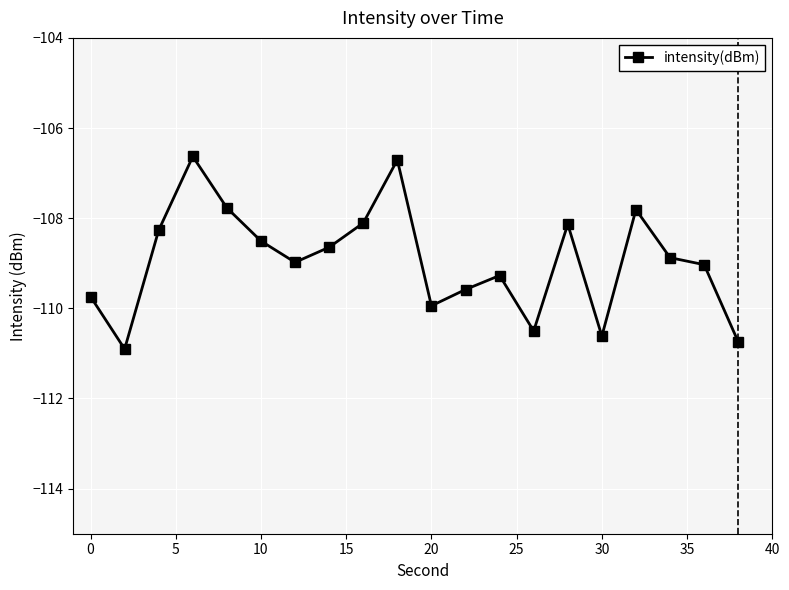

Reading right to left, extract all data points from this chart.

-110.7	-109.0	-108.9	-107.8	-110.6	-108.1	-110.5	-109.3	-109.6	-109.9	-106.7	-108.1	-108.6	-109.0	-108.5	-107.8	-106.6	-108.3	-110.9	-109.7